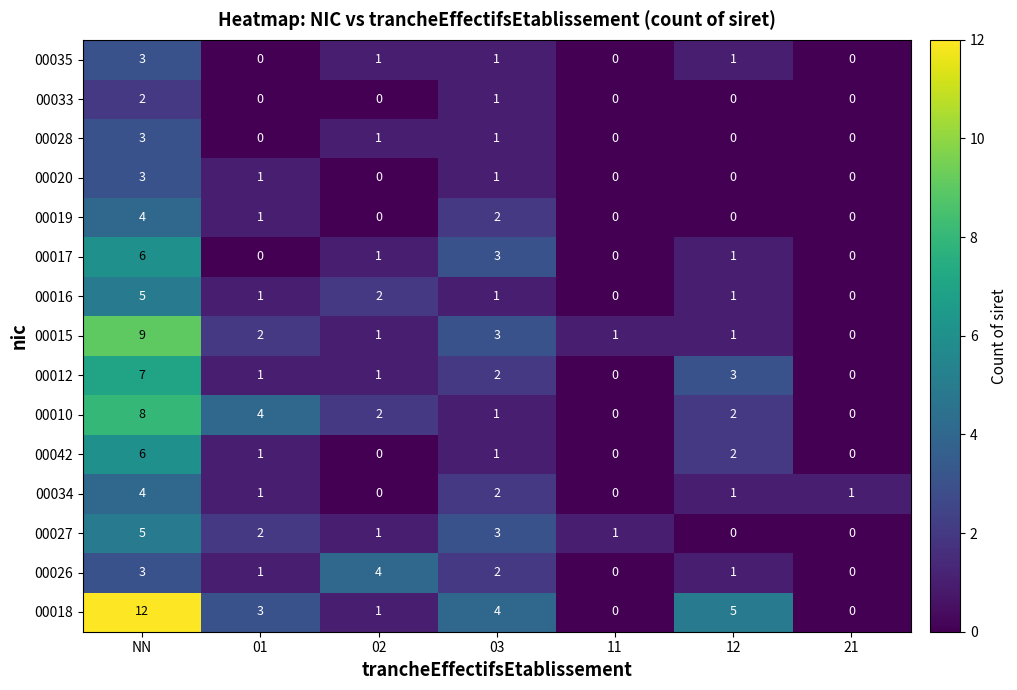

The 00015 series shows -5 at 21. True or false?

False